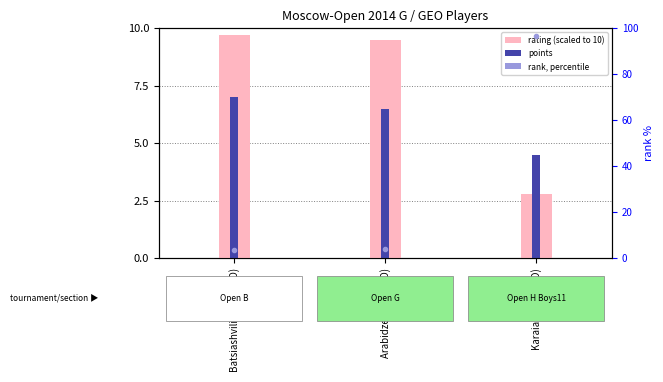

Which category has the highest value in the rank % series?

Karaia Alika (GEO)